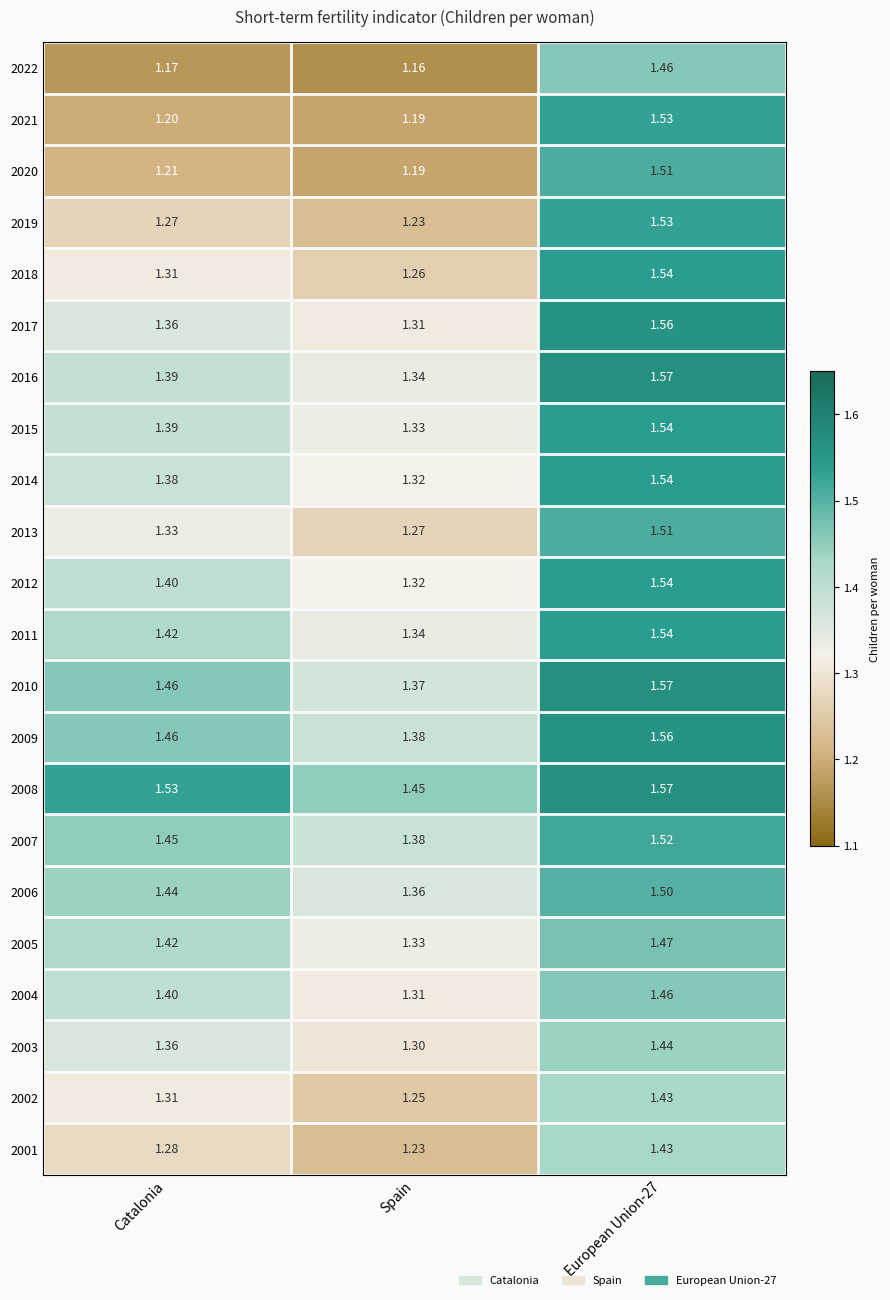

Which series has the largest range (max minus min)?

2021